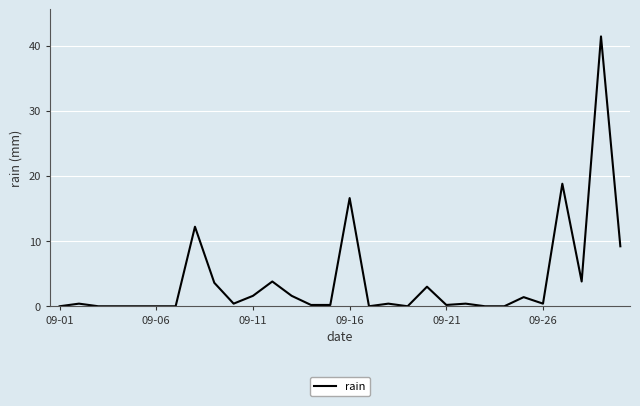

What is the difference between the maximum and second lowest values?

41.4